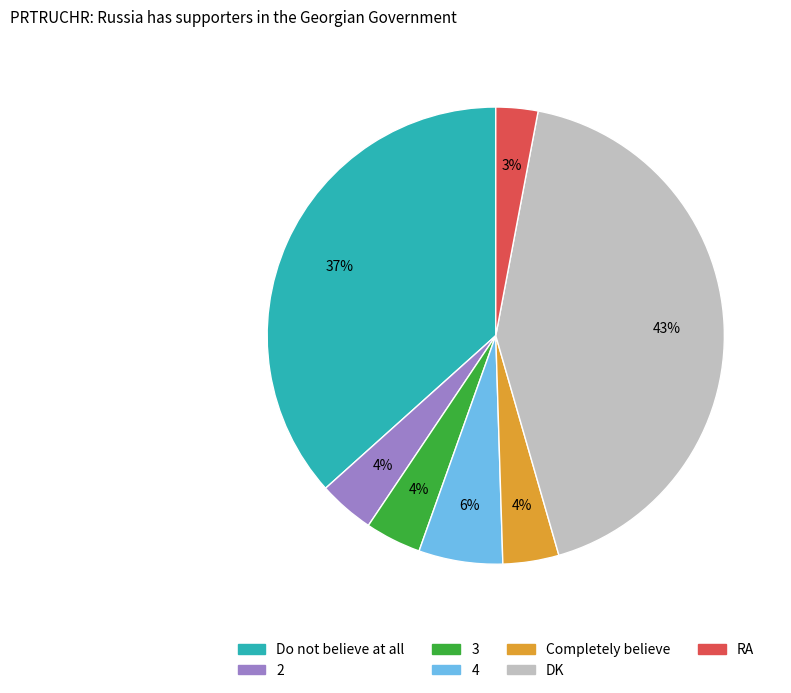

The RA slice represents 13% of the pie. True or false?

False